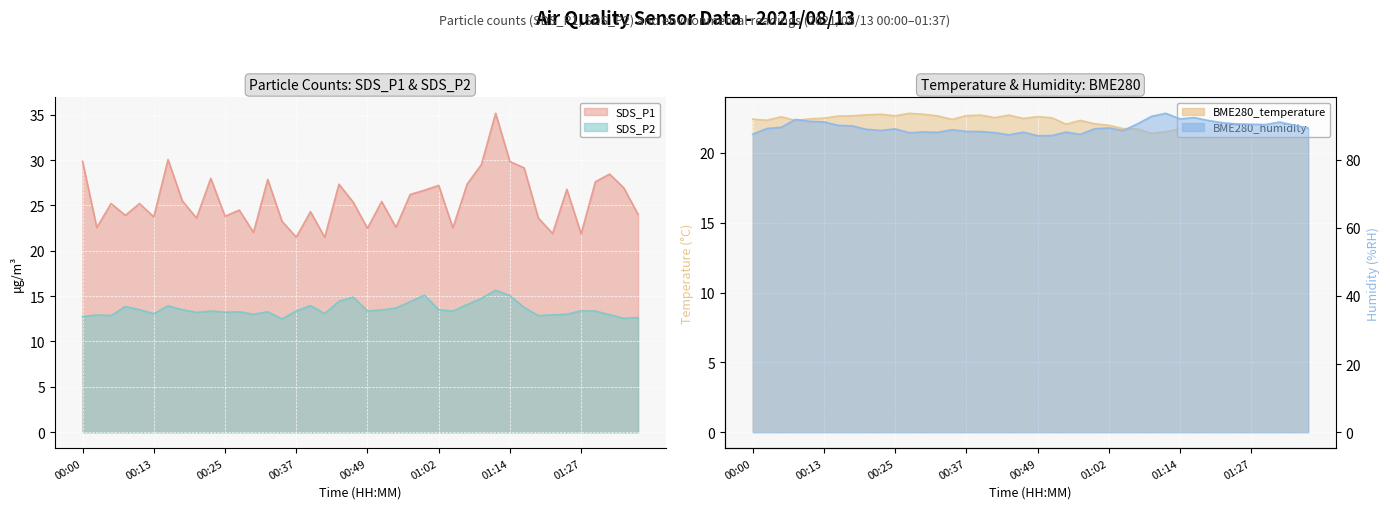

Where does the BME280_temperature series first go above 22?

00:00